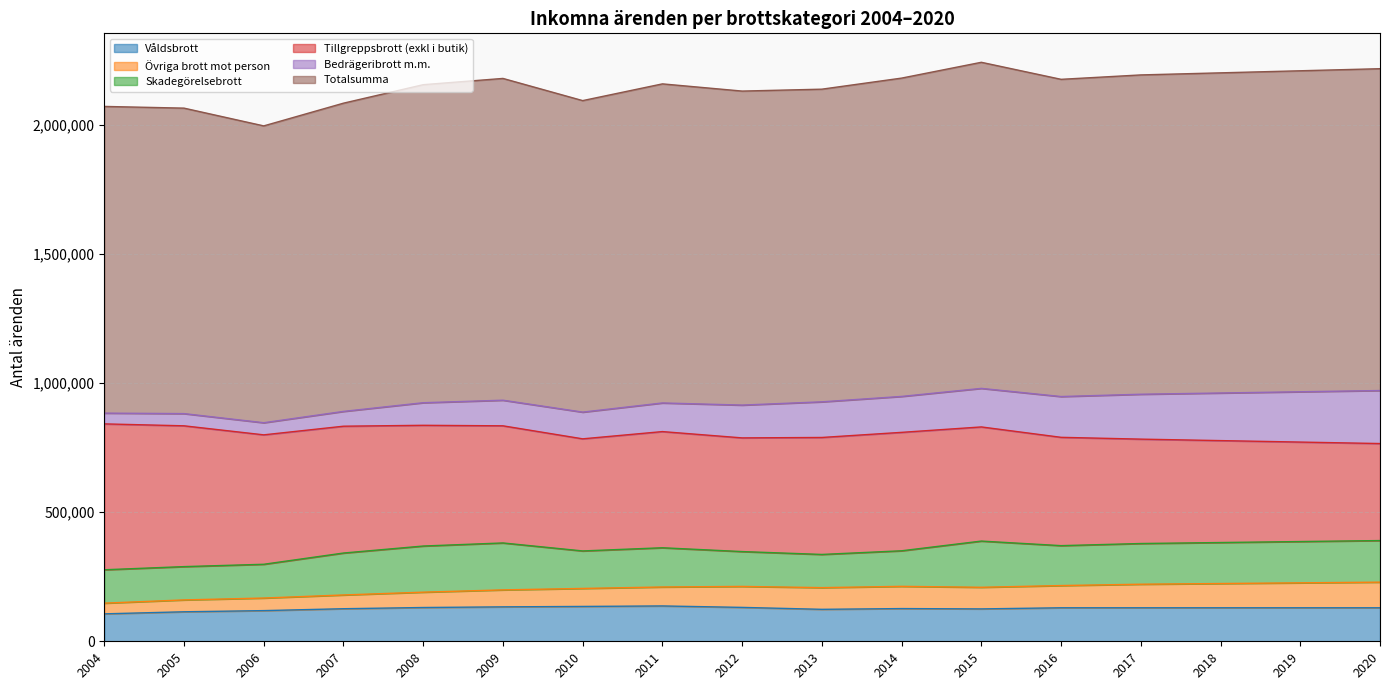

What is the spread (max minus min) of values at 2010?

1136639.0